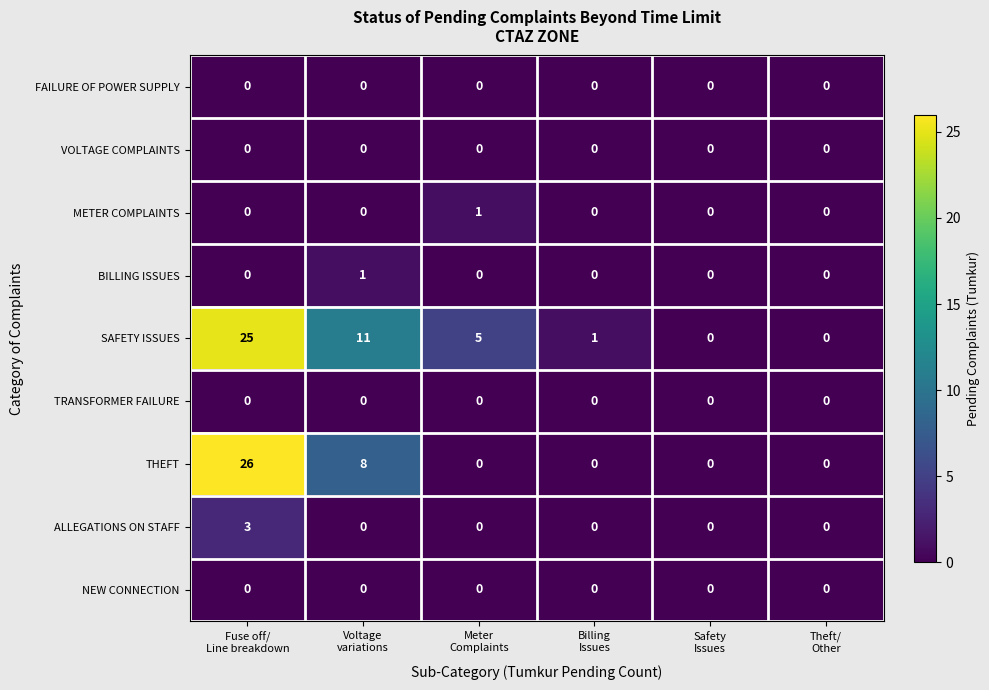

Which series has the largest total across all categories?

SAFETY ISSUES